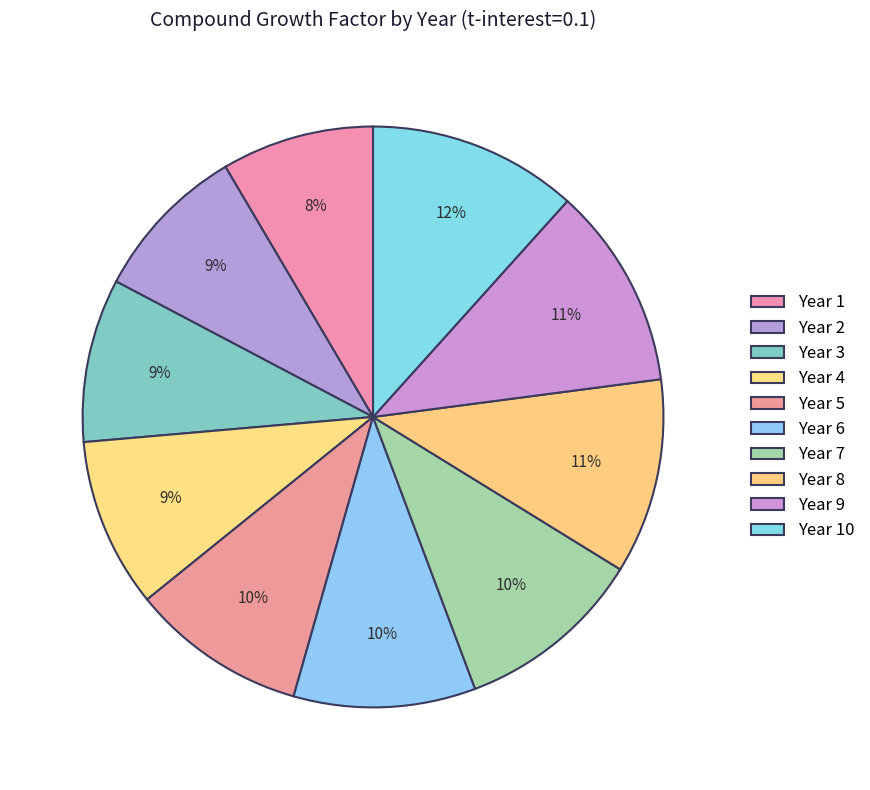

How many segments does this pie chart have?

10